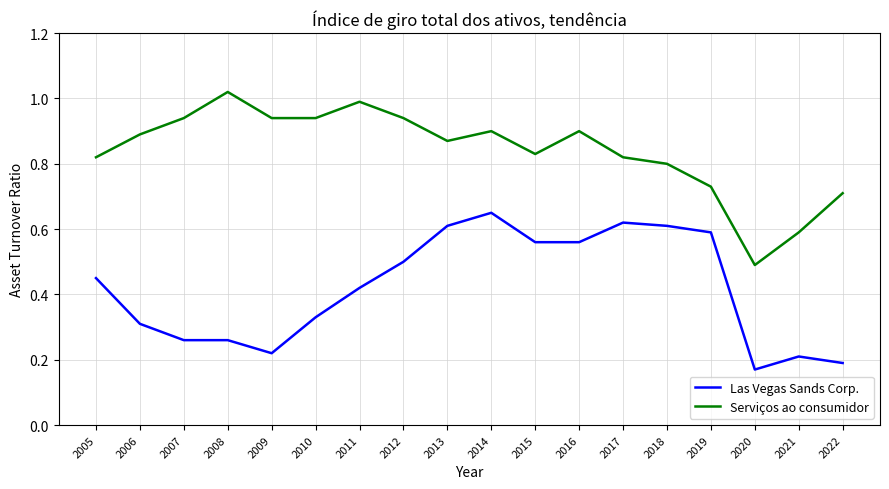

Which series has the largest total across all categories?

Serviços ao consumidor